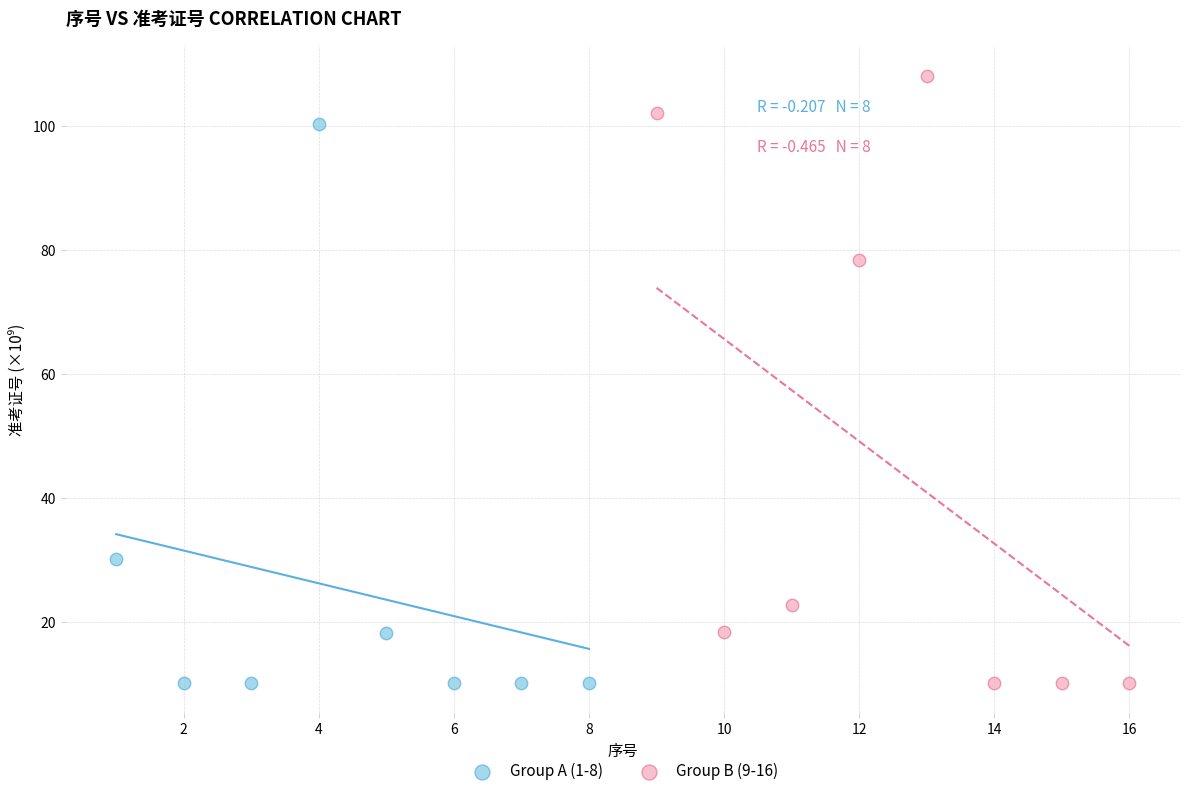

Which series has the largest Y range (max minus min)?

Group B (9-16)